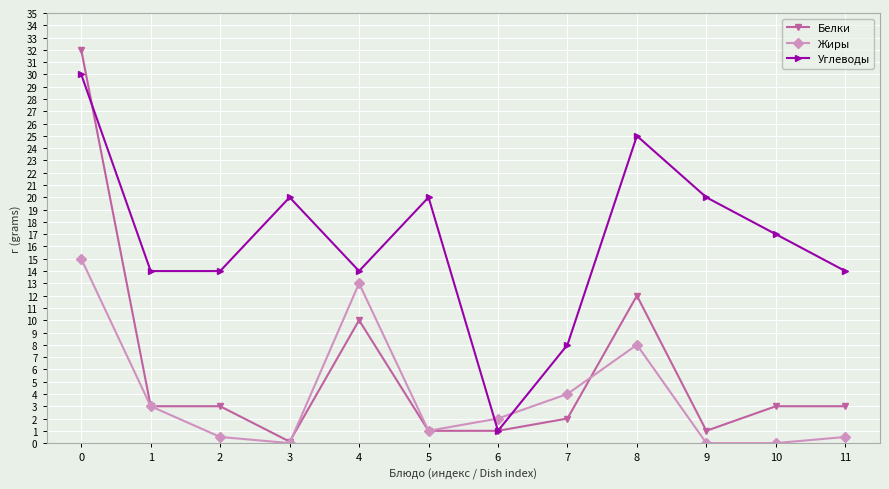

Is the value of Углеводы at 5 greater than the value of Белки at 7?

Yes